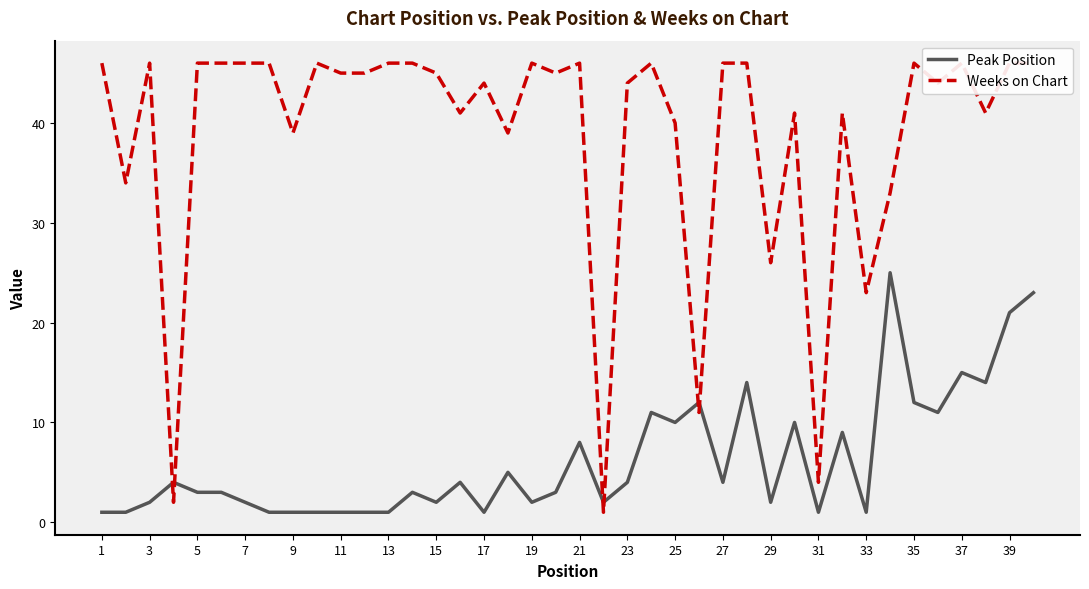

What is the highest value of the Peak Position series?

25